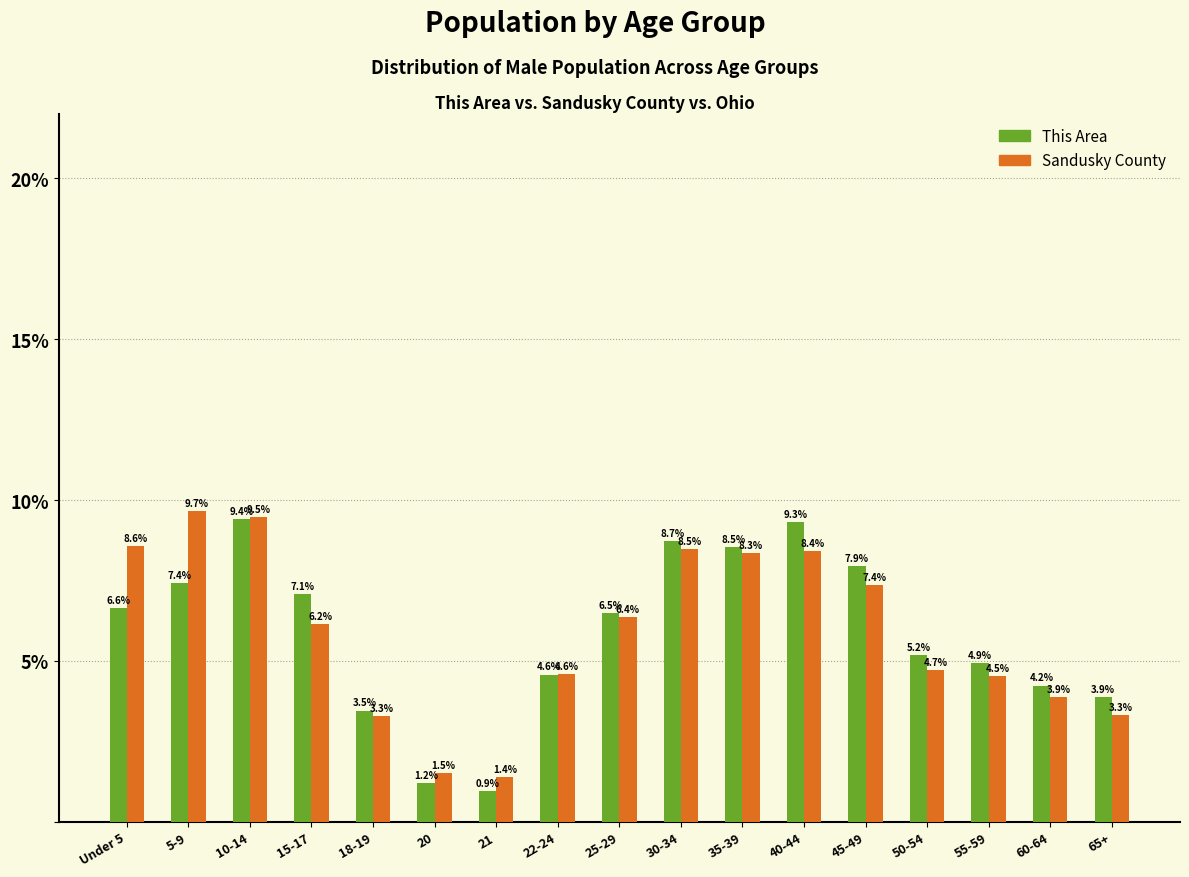

Reading left to right, extract all data points from this chart.

This Area: Under 5=6.6	5-9=7.4	10-14=9.4	15-17=7.1	18-19=3.5	20=1.2	21=0.9	22-24=4.6	25-29=6.5	30-34=8.7	35-39=8.5	40-44=9.3	45-49=7.9	50-54=5.2	55-59=4.9	60-64=4.2	65+=3.9
Sandusky County: Under 5=8.6	5-9=9.7	10-14=9.5	15-17=6.2	18-19=3.3	20=1.5	21=1.4	22-24=4.6	25-29=6.4	30-34=8.5	35-39=8.3	40-44=8.4	45-49=7.4	50-54=4.7	55-59=4.5	60-64=3.9	65+=3.3